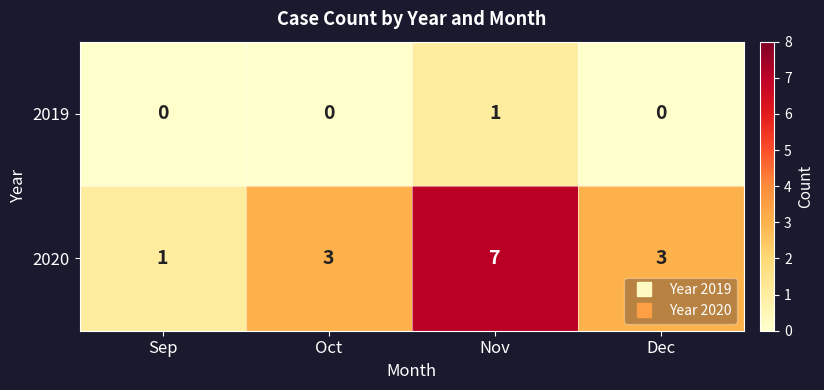

Reading right to left, what are all the values shown in this chart?

2019: Dec=0	Nov=1	Oct=0	Sep=0
2020: Dec=3	Nov=7	Oct=3	Sep=1